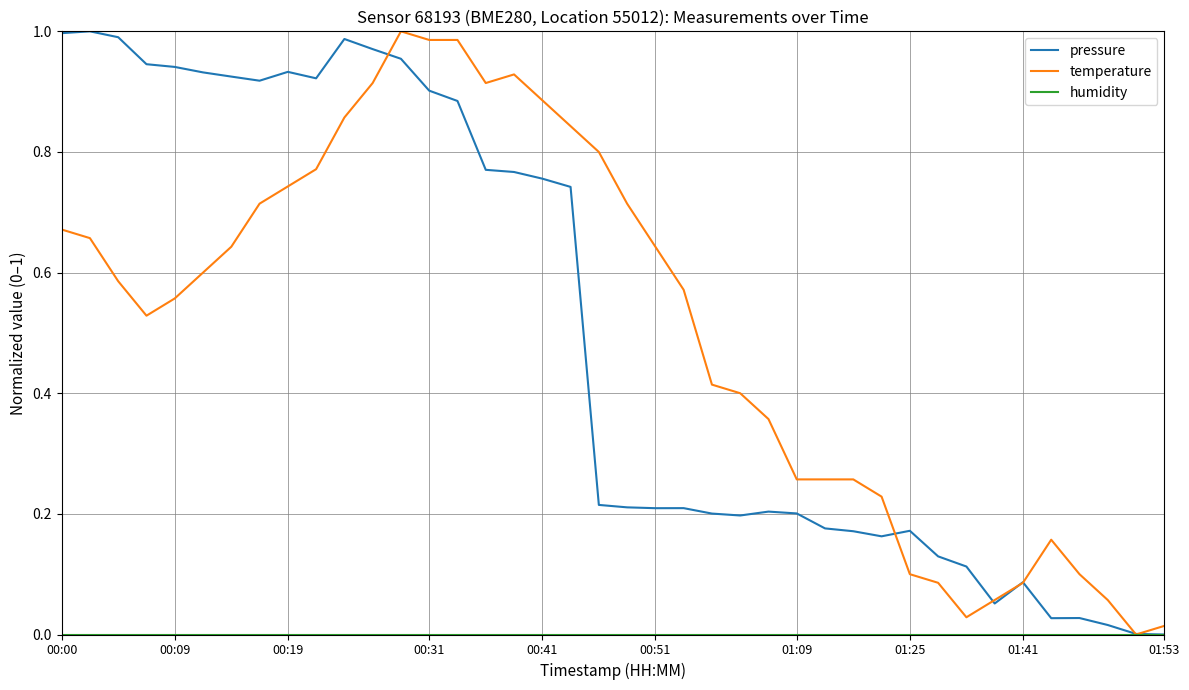

Does the chart have visible grid lines?

Yes